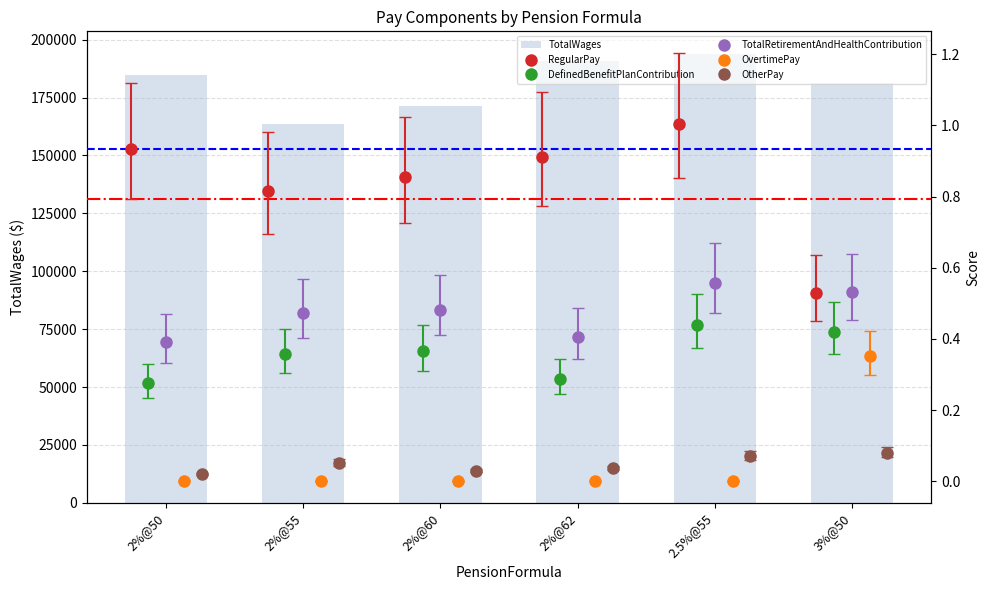

Which category has the lowest value in the TotalWages series?

2%@55